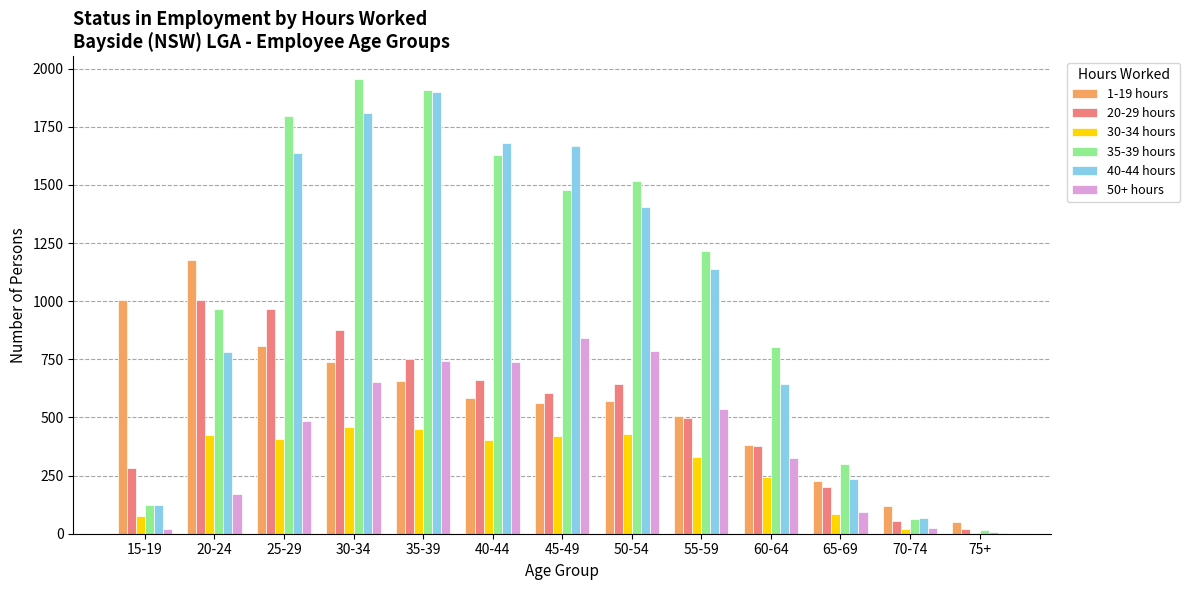

Which series changed the most between 25-29 and 55-59?

35-39 hours